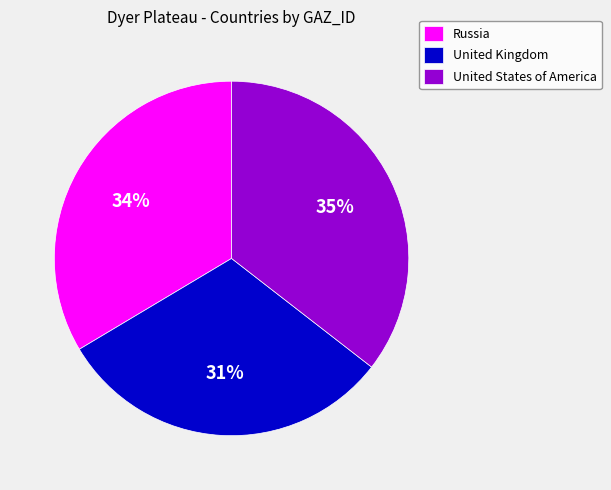

What percentage is the United States of America slice, to the nearest percent?

35%